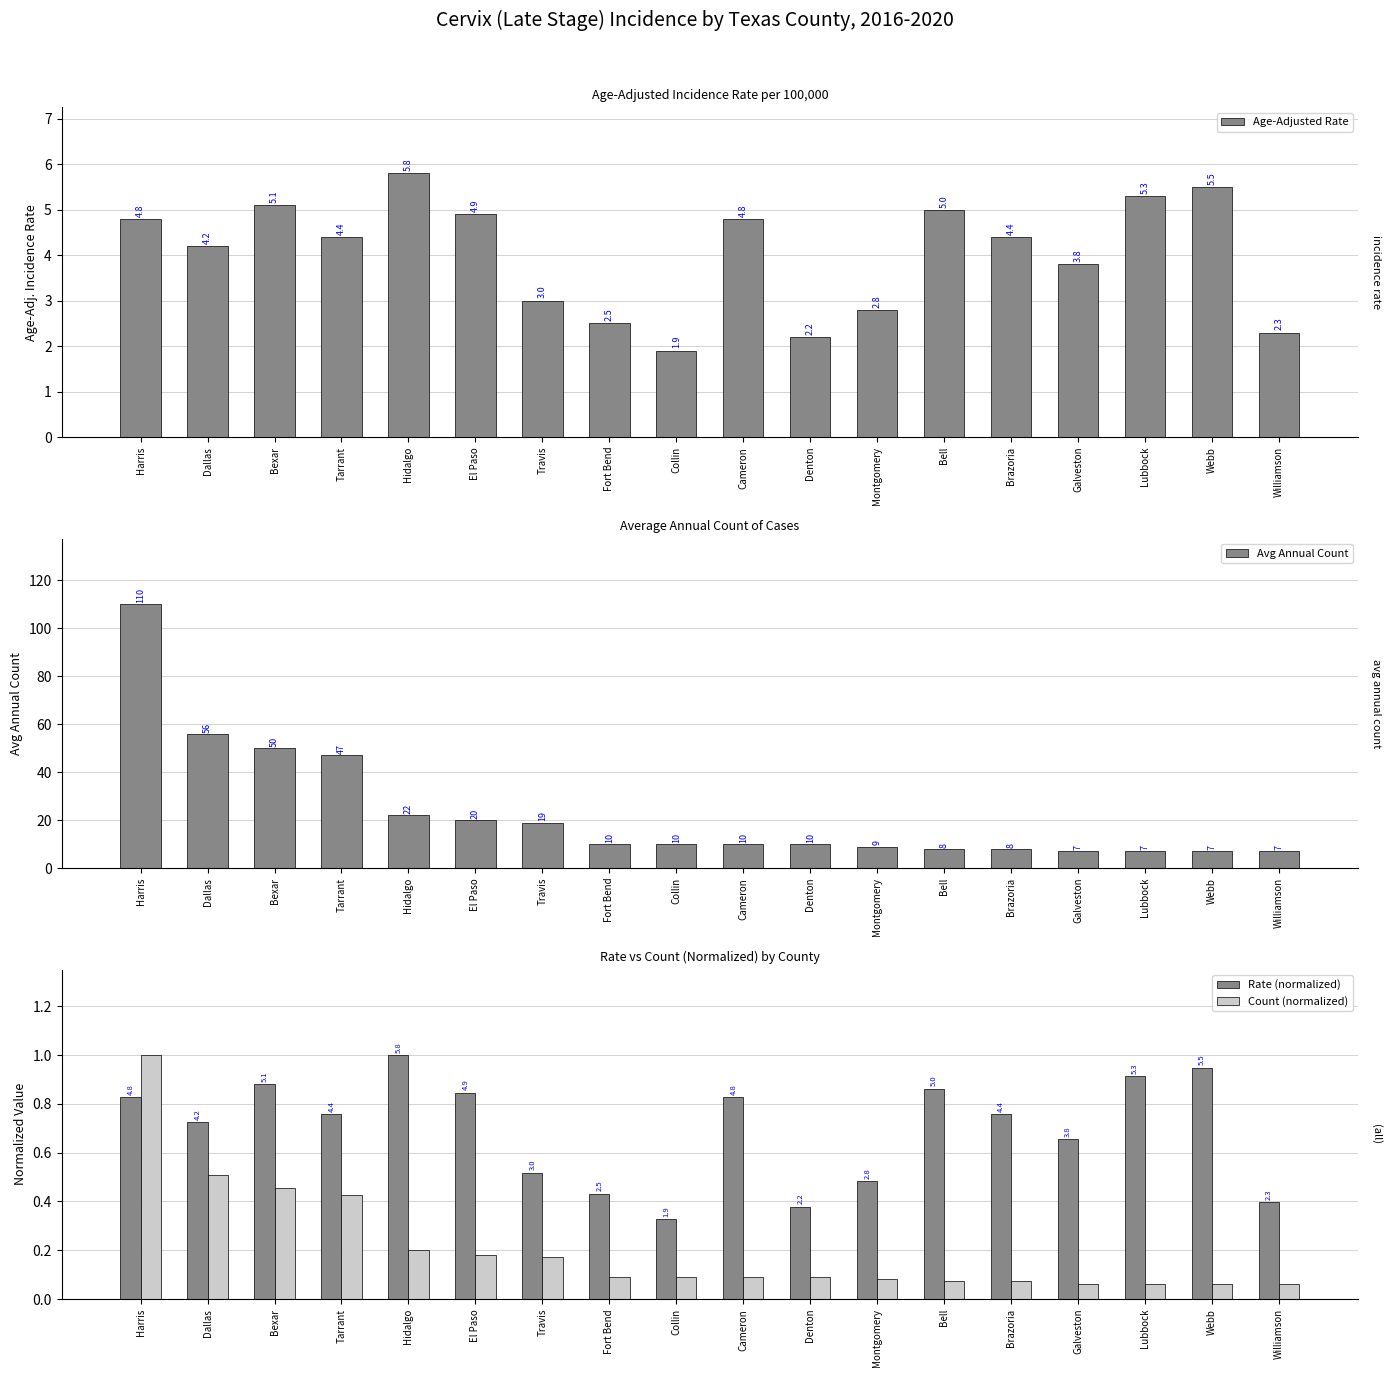

What is the average value of the Age-Adjusted Rate series?

4.0